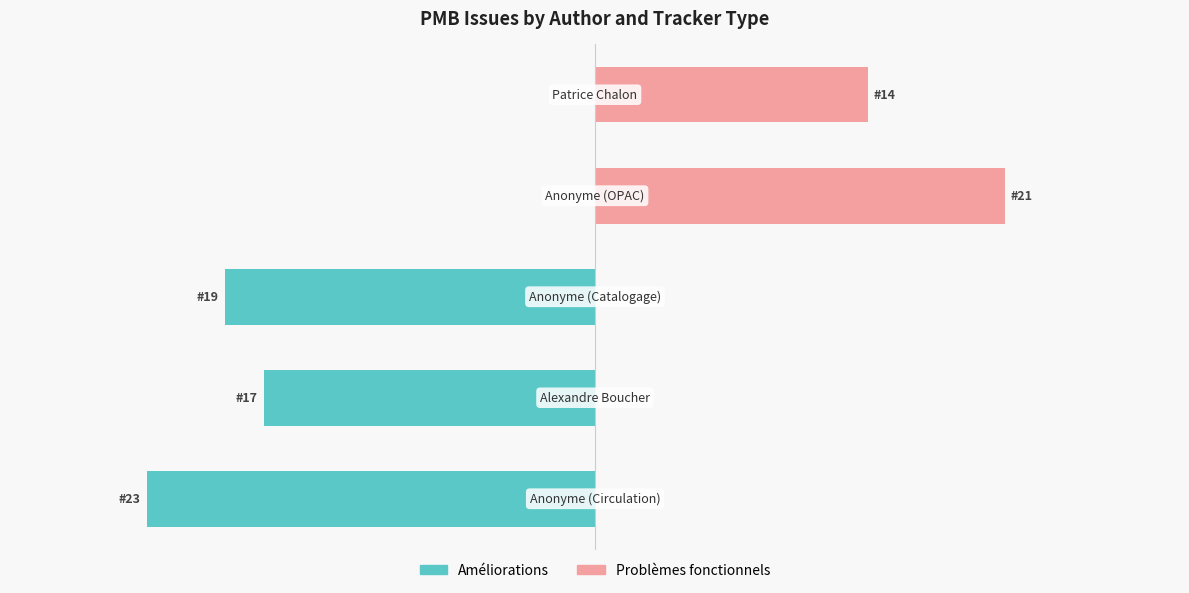

Which series has the largest range (max minus min)?

Améliorations